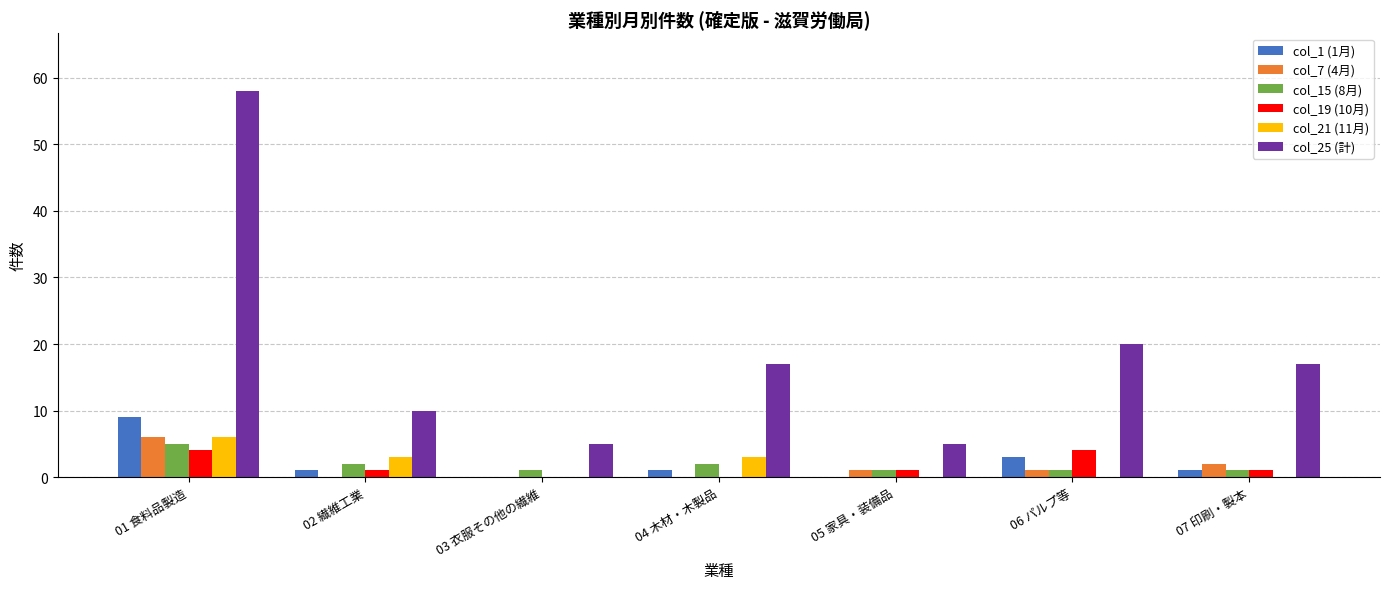

How many groups of bars are there?

7